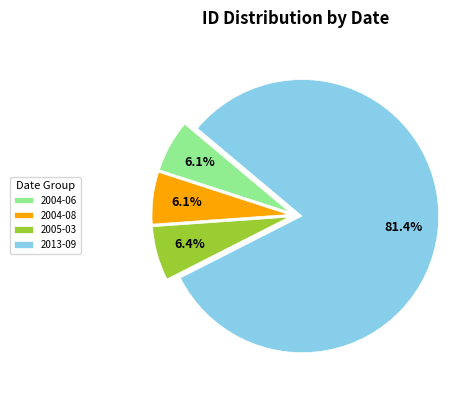

Count the number of slices in the pie.

4